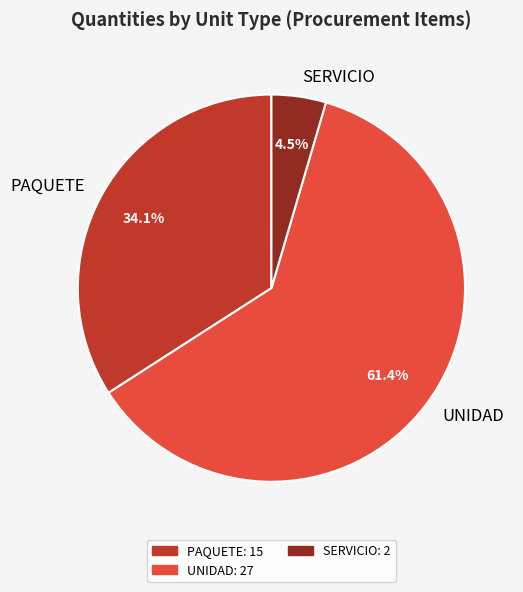

Count the number of slices in the pie.

3